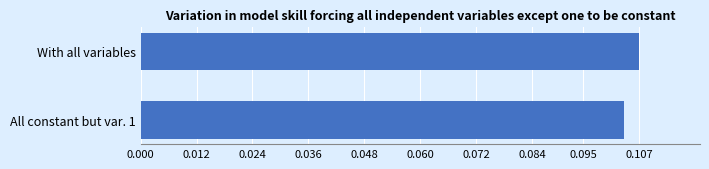

How many bars are there in total?

2